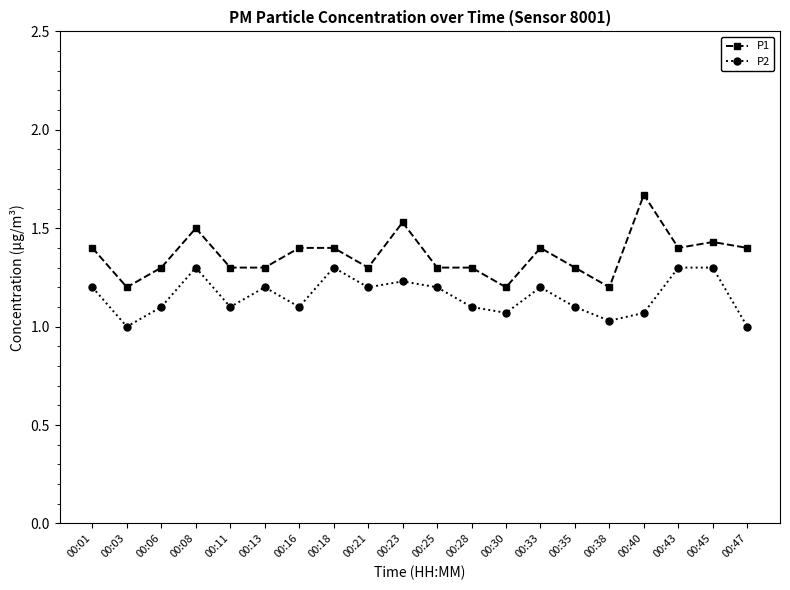

True or false: P1 and P2 intersect in this chart.

False